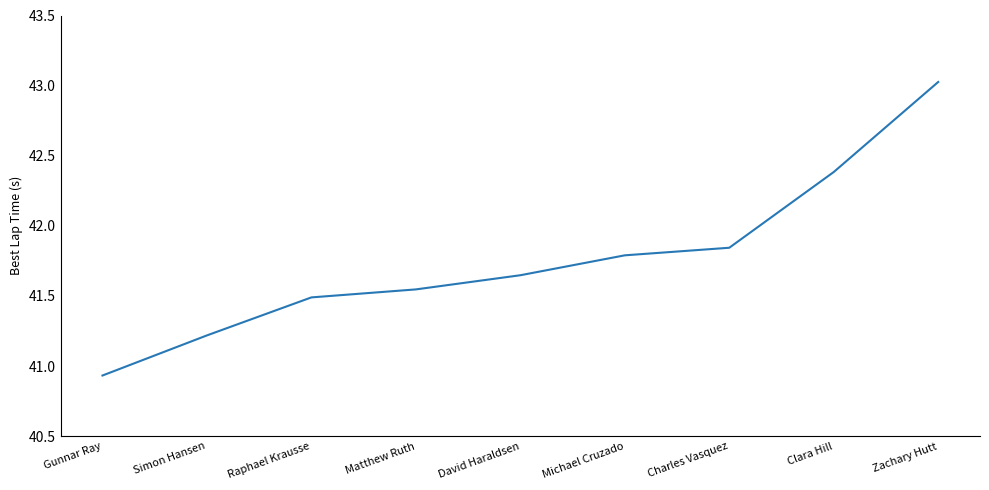

At which label is the value closest to 41?

Gunnar Ray